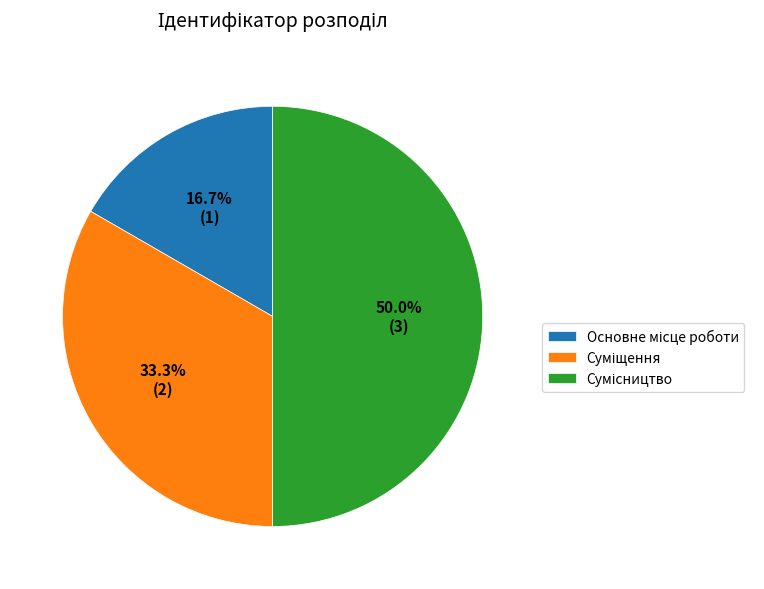

How many slices are in this pie chart?

3